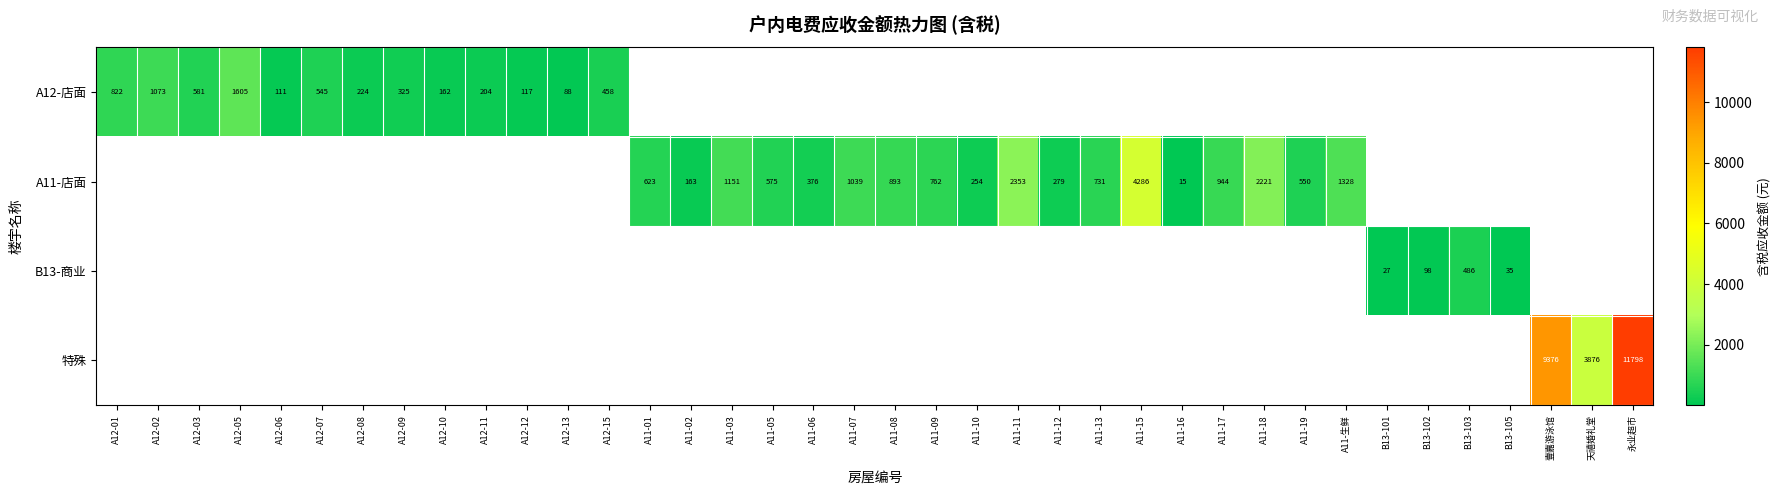

What is the lowest value of the A12-店面 series?

87.9